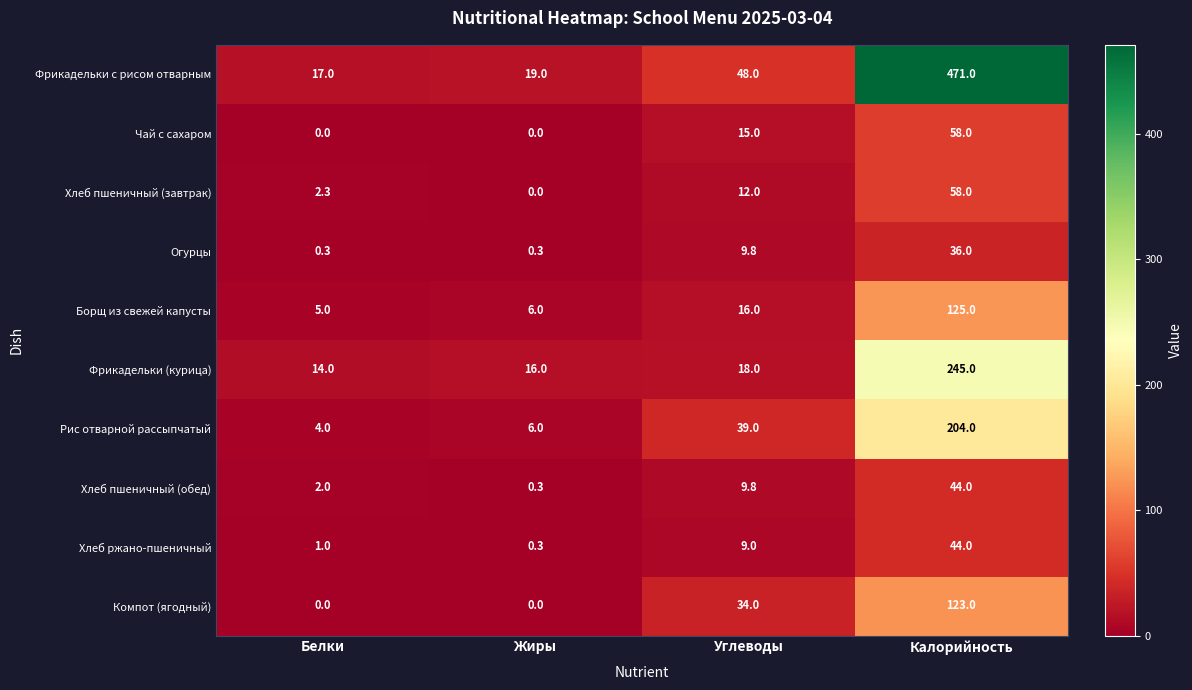

What is the greatest value displayed?

471.0